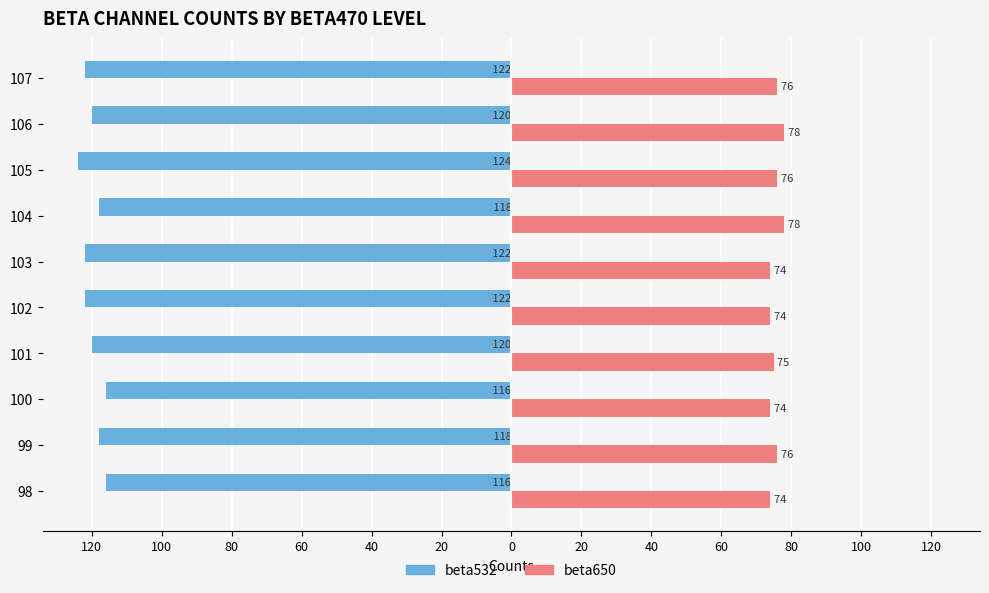

What are all the series names shown in the legend?

beta532, beta650